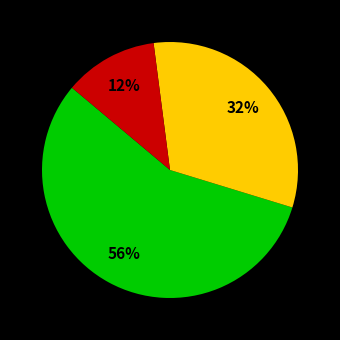

How many segments does this pie chart have?

3